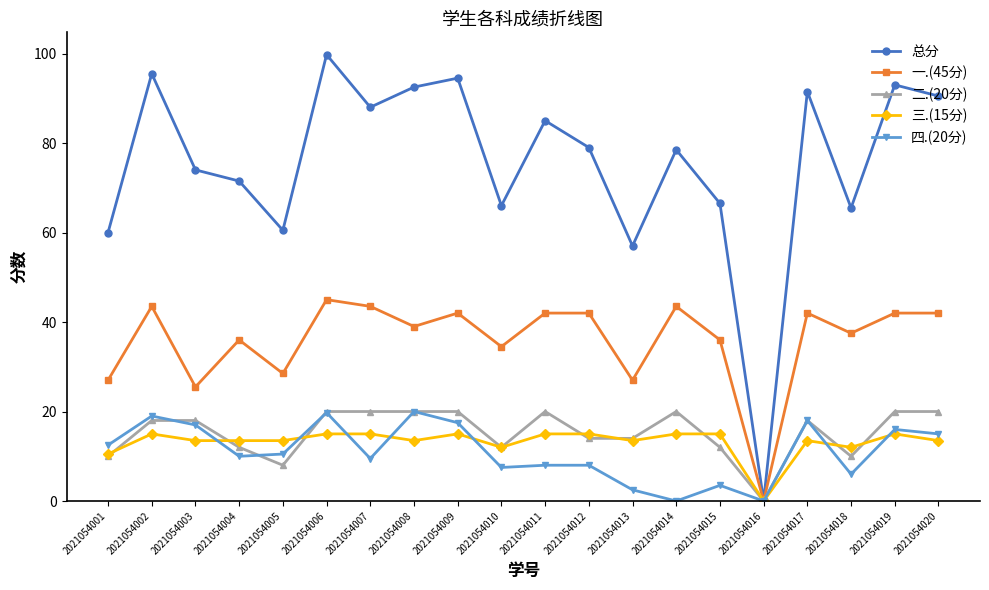

How many interior local valleys does the 总分 series have?

6